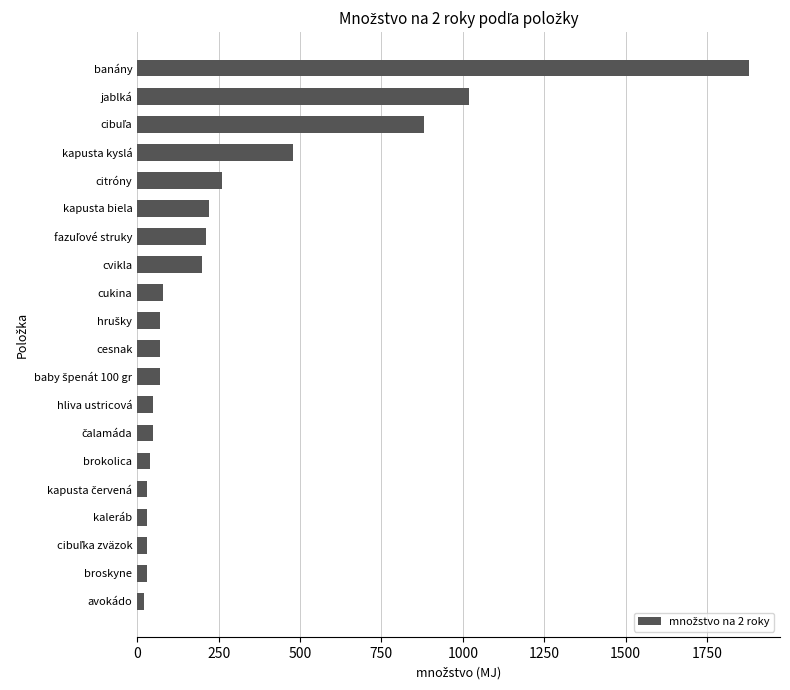

What is the sum of all values?

5720